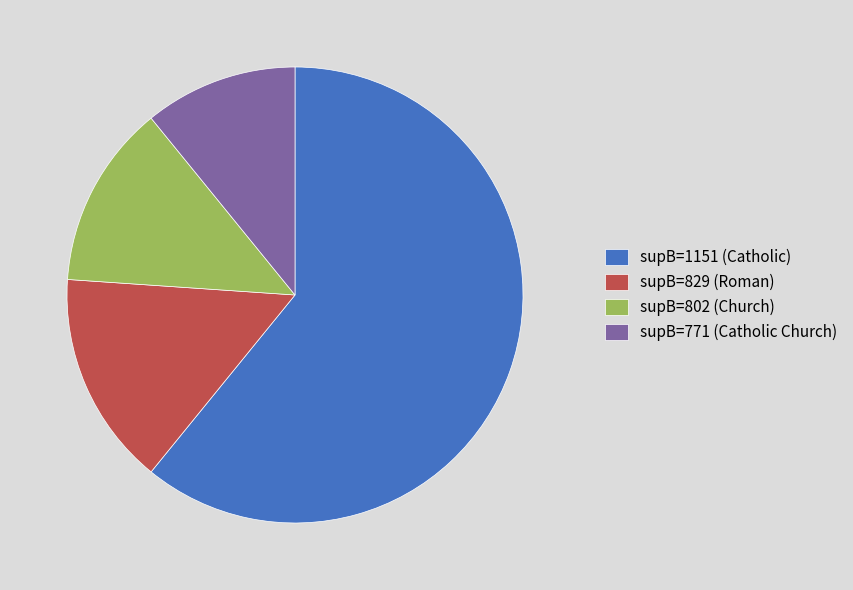

Is the sum of supB=771 (Catholic Church) and supB=1151 (Catholic) greater than half?

Yes